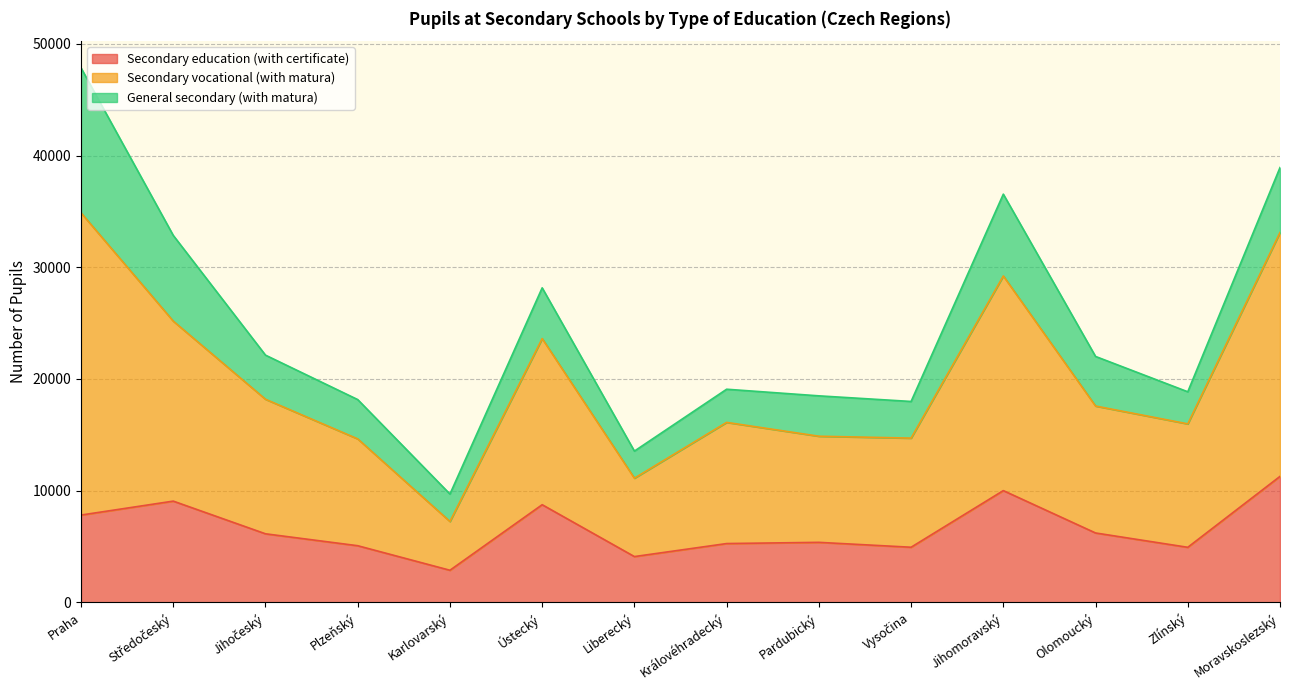

How many lines are shown in the chart?

3